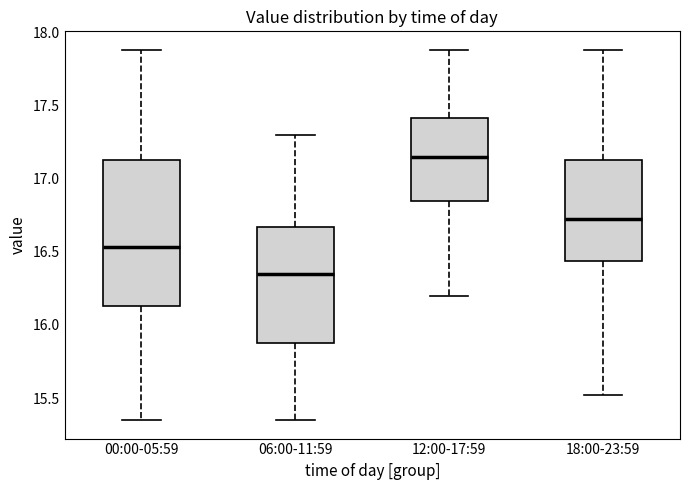

Reading left to right, read every box against the y-axis: the position of its median line, the range the box covers, and the ends of its whiskers. The values are not printed on the chart, so give them approximately, as read against the axis.

00:00-05:59: median 16.55, box 16.15 to 17.15, whiskers 15.35 to 17.90
06:00-11:59: median 16.35, box 15.90 to 16.65, whiskers 15.35 to 17.30
12:00-17:59: median 17.15, box 16.85 to 17.40, whiskers 16.20 to 17.90
18:00-23:59: median 16.75, box 16.45 to 17.15, whiskers 15.50 to 17.90